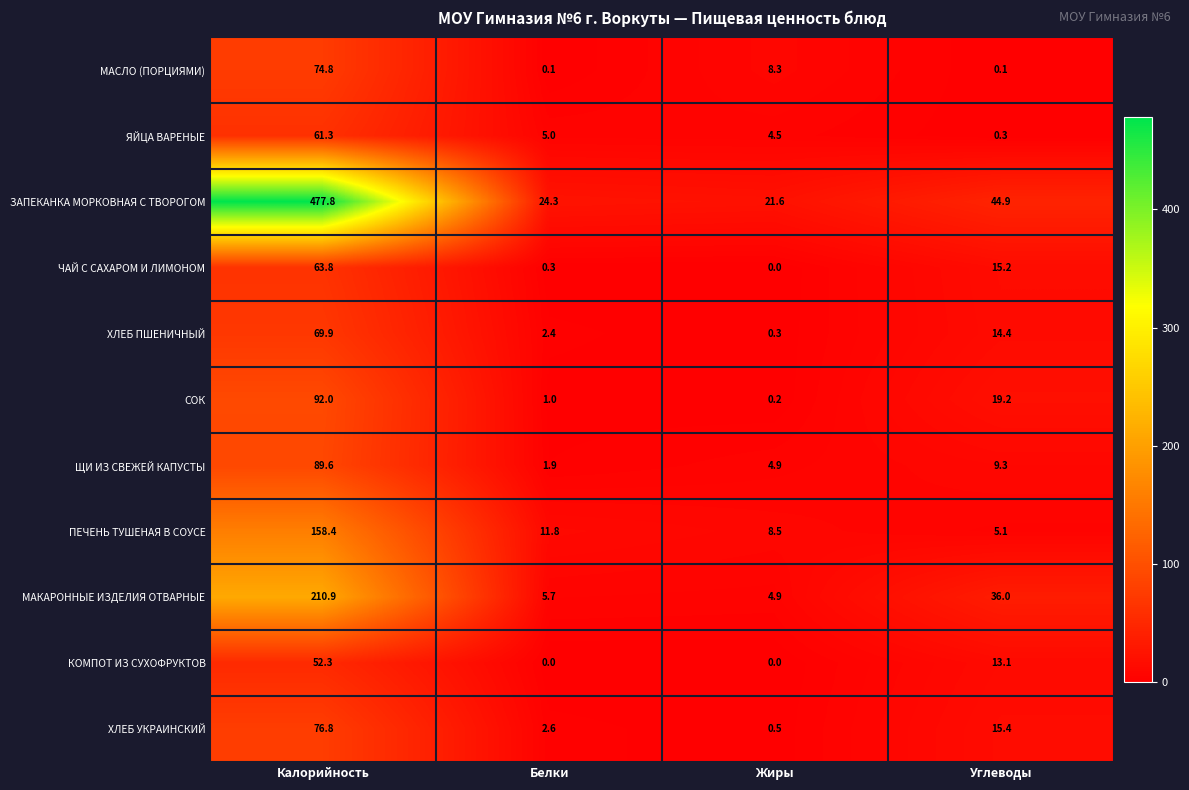

Between Калорийность and Белки, which series saw the biggest shift?

ЗАПЕКАНКА МОРКОВНАЯ С ТВОРОГОМ